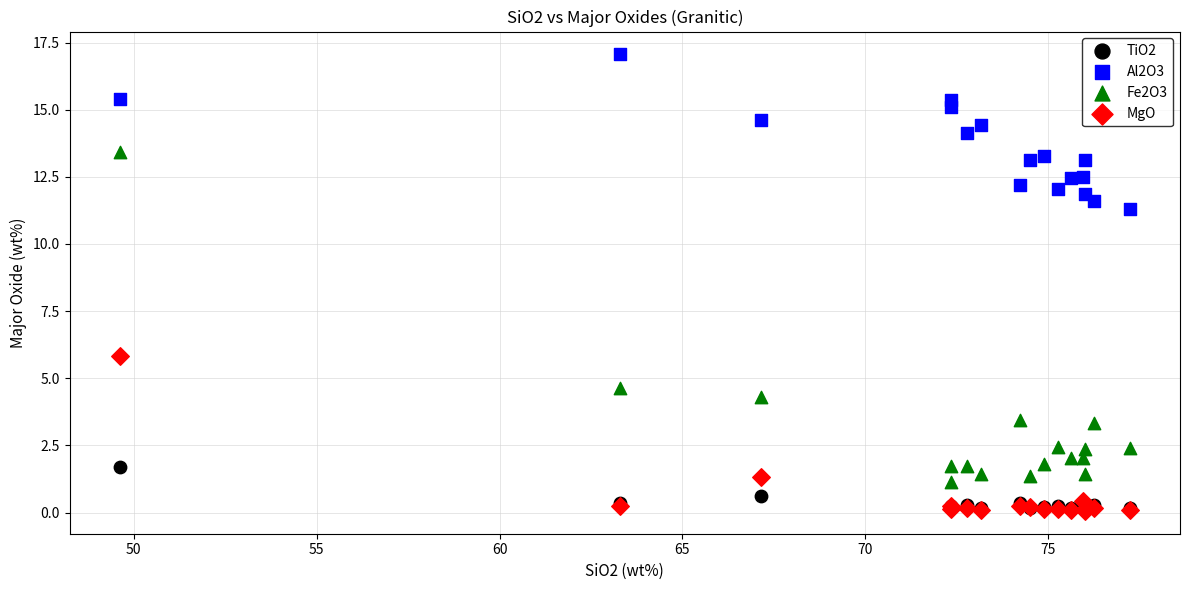

Across all series, what Y value is closest to 8?

5.8